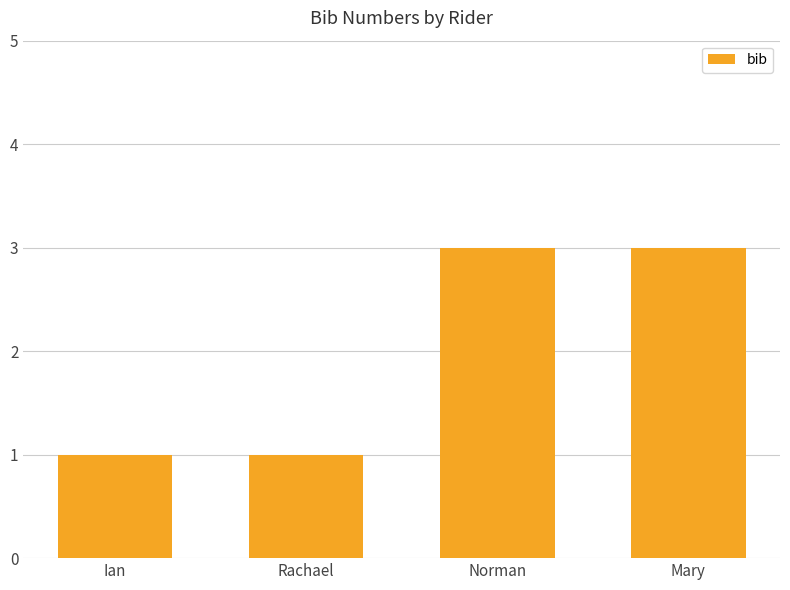

What is the change in value from Ian to Norman?

+2